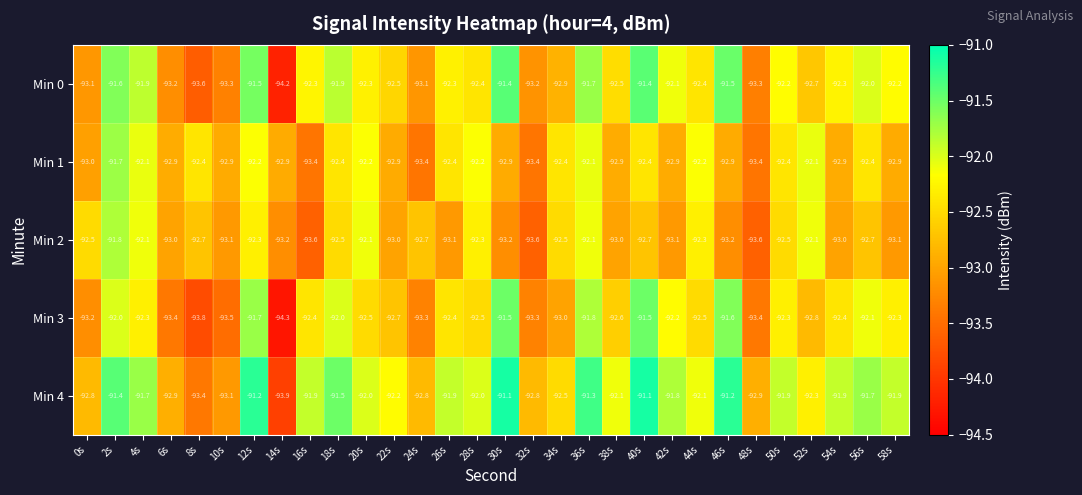

Is it true that Min 0 equals -91.5 at 12s?

True